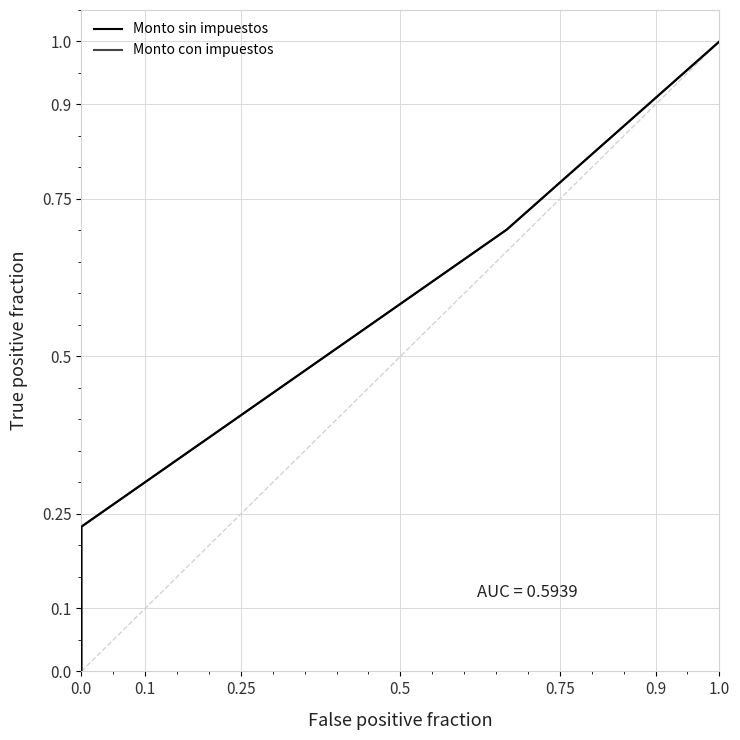

Which series has the largest total across all categories?

Monto con impuestos